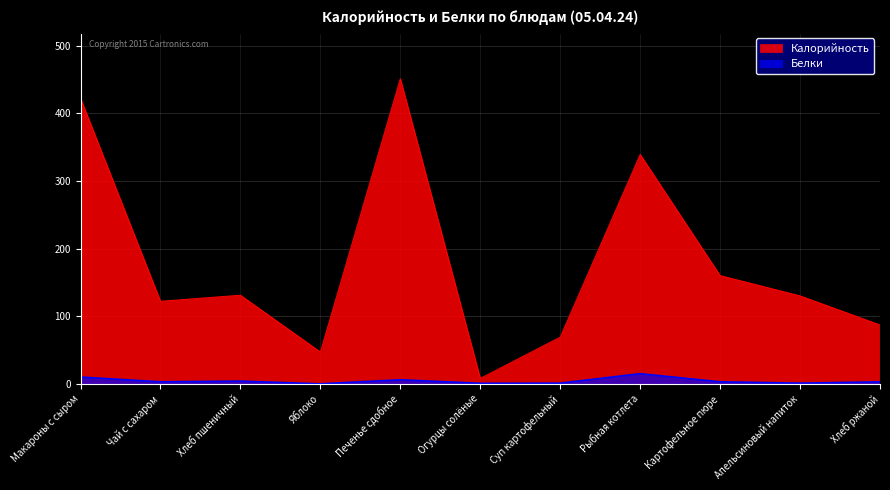

True or false: Белки and Калорийность intersect in this chart.

False